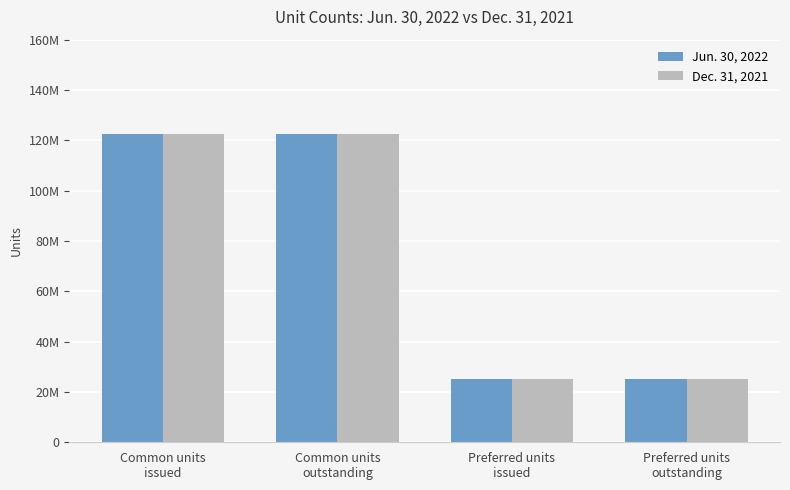

Does the chart contain stacked bars?

No